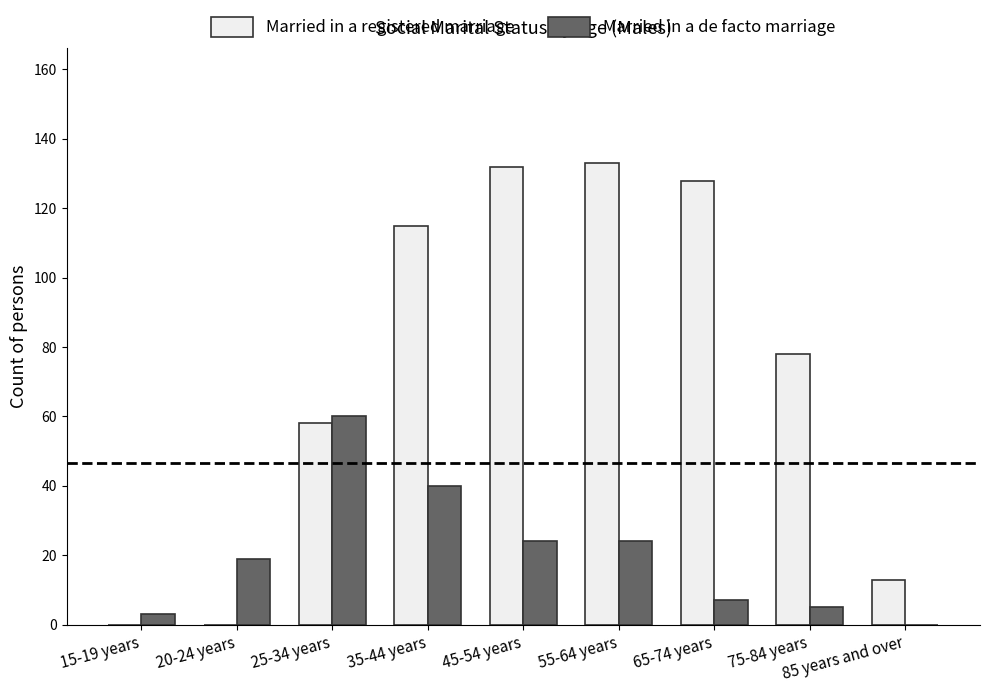

What is the sum of the Married in a registered marriage values at 85 years and over and 55-64 years?

146